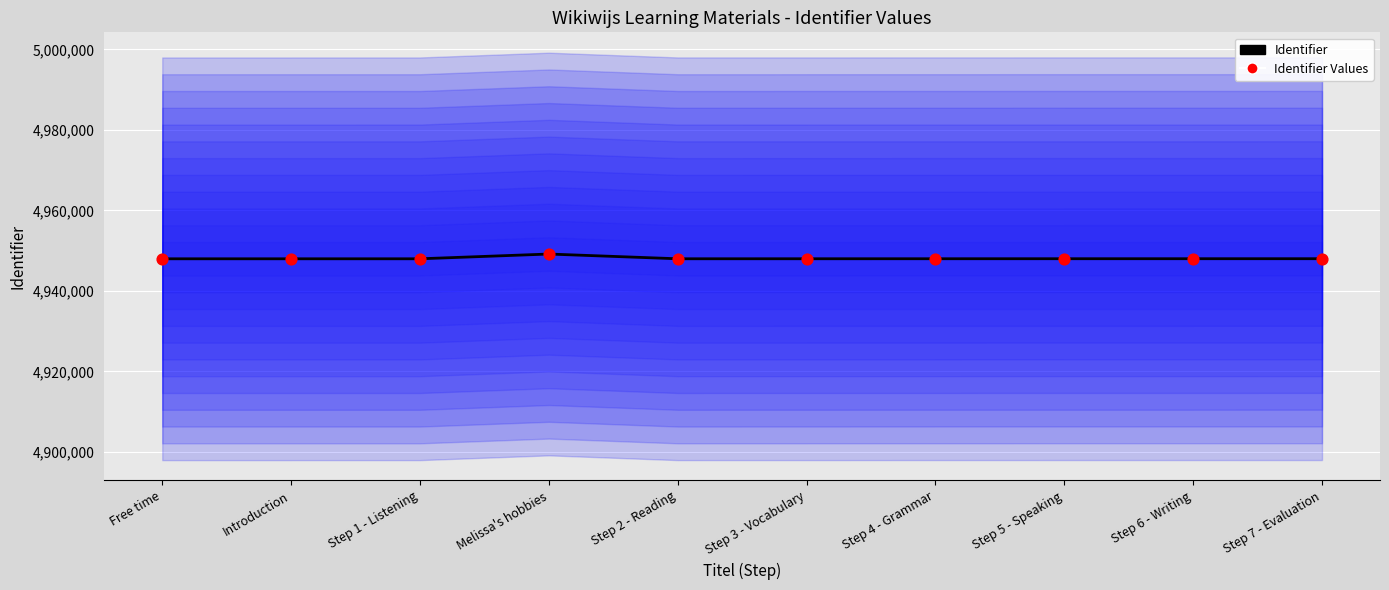

What are all the series names shown in the legend?

Identifier, Identifier Values